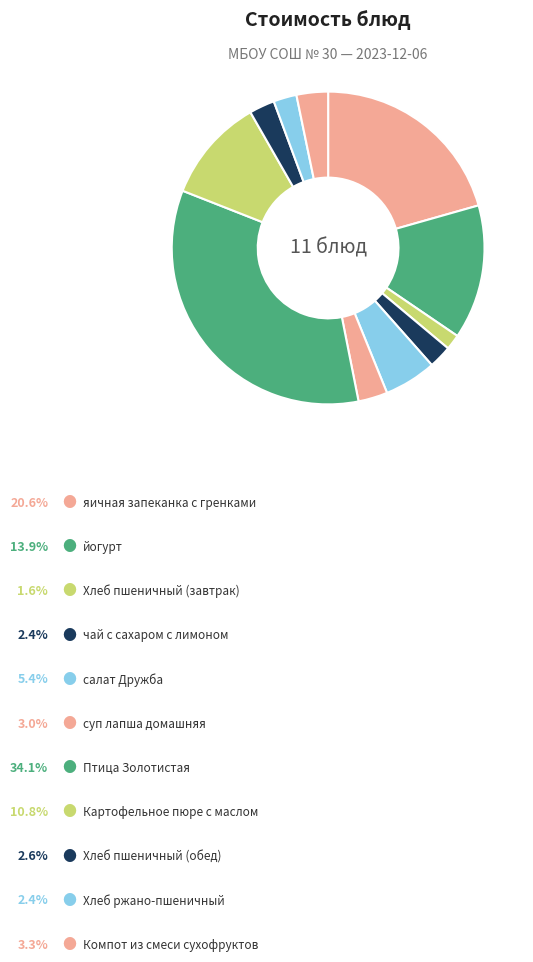

How many slices are in this pie chart?

11